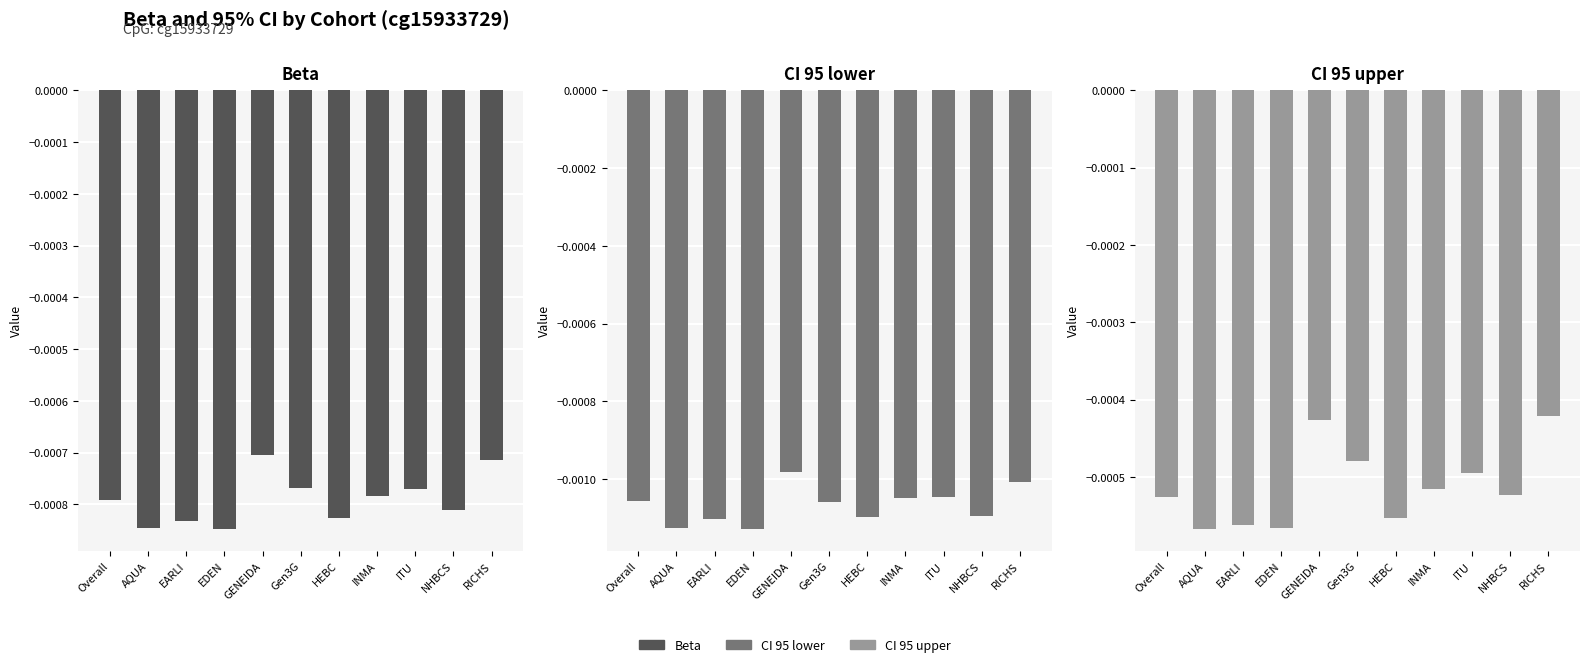

At which category is the sum across all series the highest?

GENEIDA